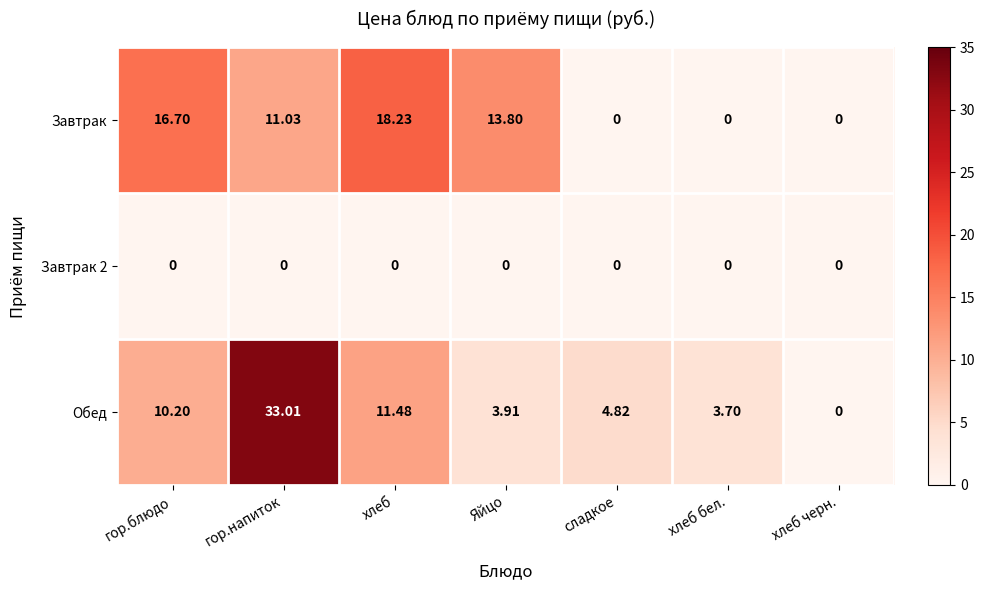

Which series has the largest range (max minus min)?

Обед